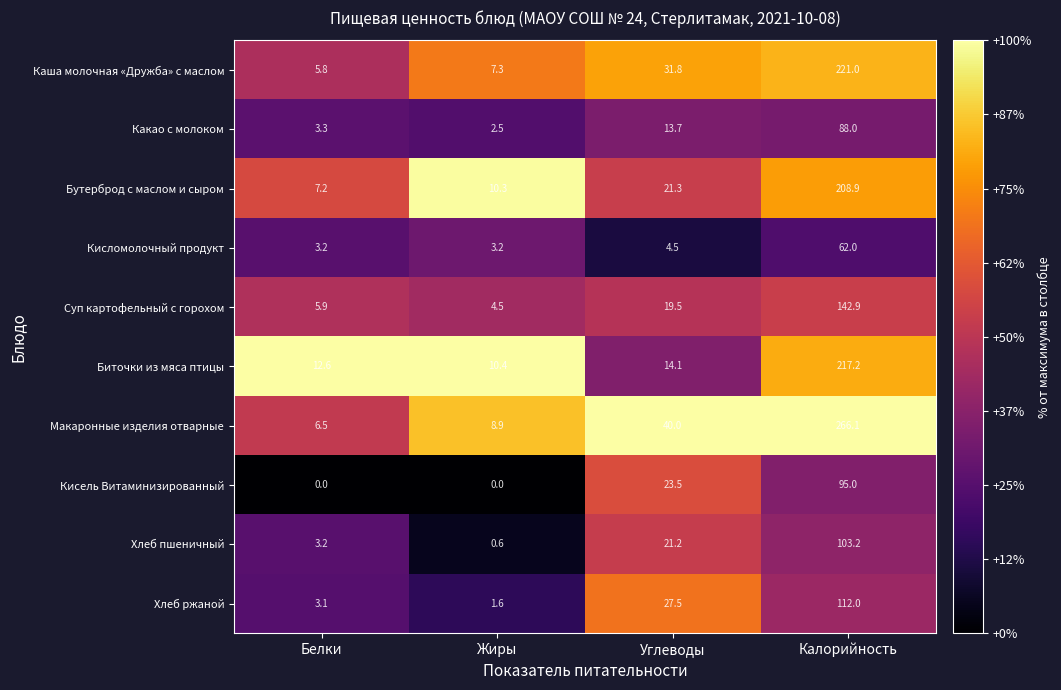

The value of Суп картофельный с горохом at Калорийность is 142.9. True or false?

True